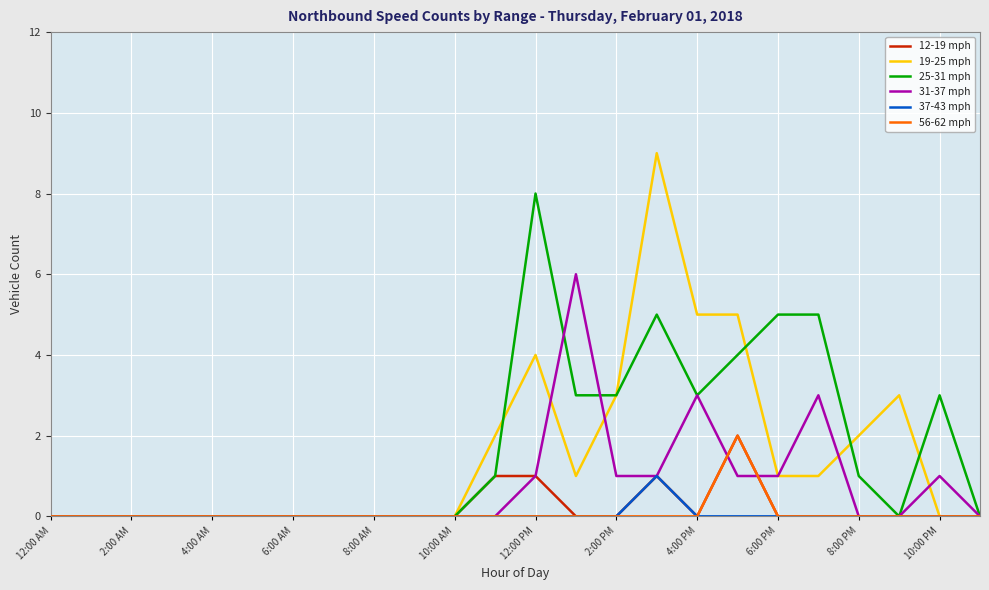

Which series has the largest range (max minus min)?

19-25 mph